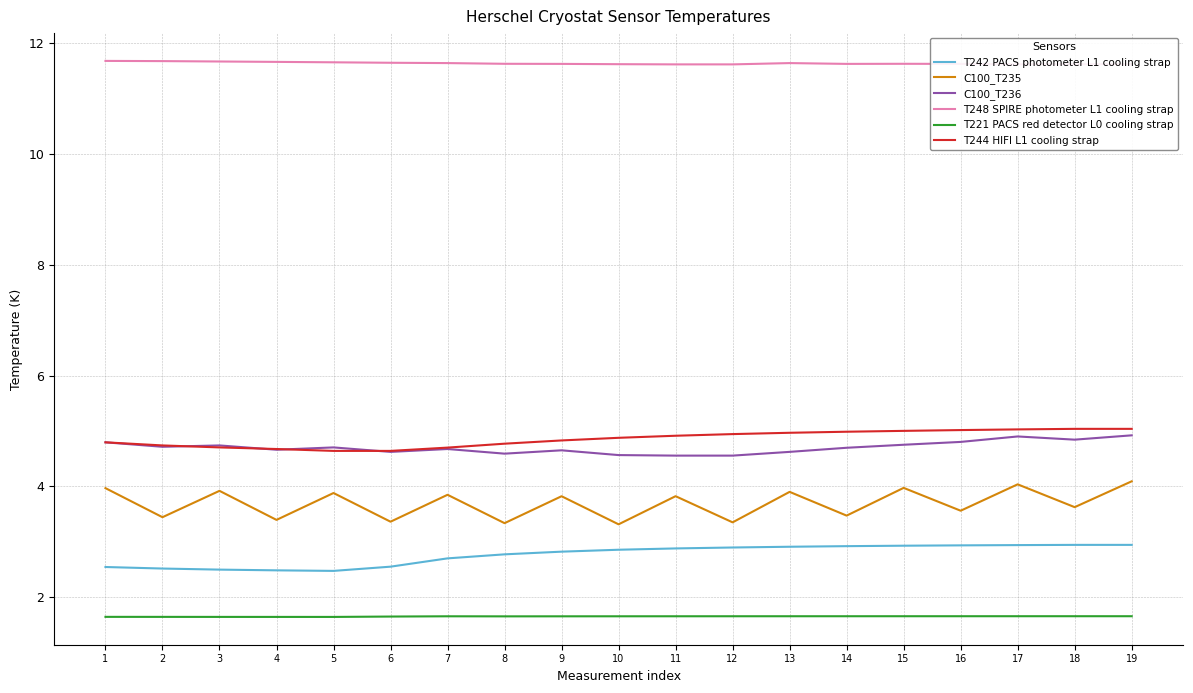

The value of C100_T236 at 17 is 4.9. True or false?

True